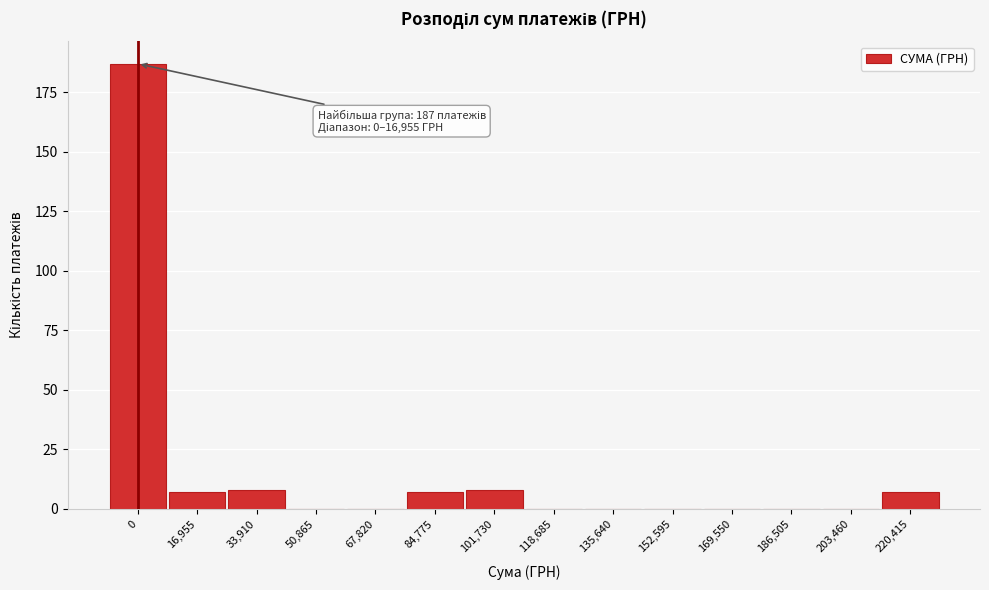

Reading right to left, what are all the values shown in this chart?

220,415=7	203,460=0	186,505=0	169,550=0	152,595=0	135,640=0	118,685=0	101,730=8	84,775=7	67,820=0	50,865=0	33,910=8	16,955=7	0=187